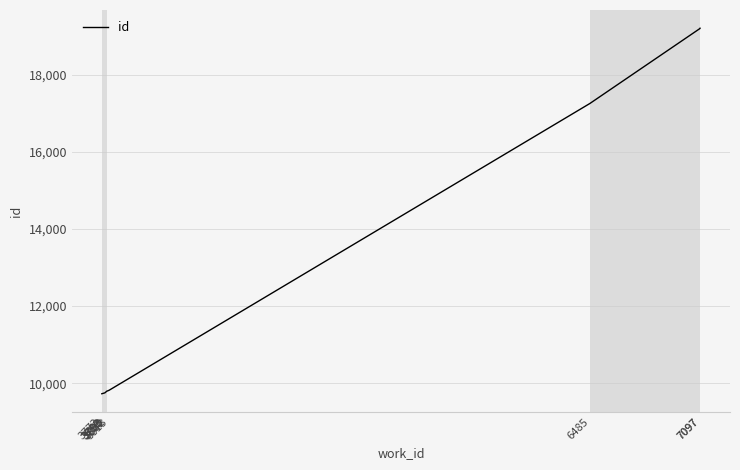

Rank the categories by value from lowest to highest.

3773, 3789, 3791, 3793, 3800, 3802, 3813, 6485, 7097, 7097